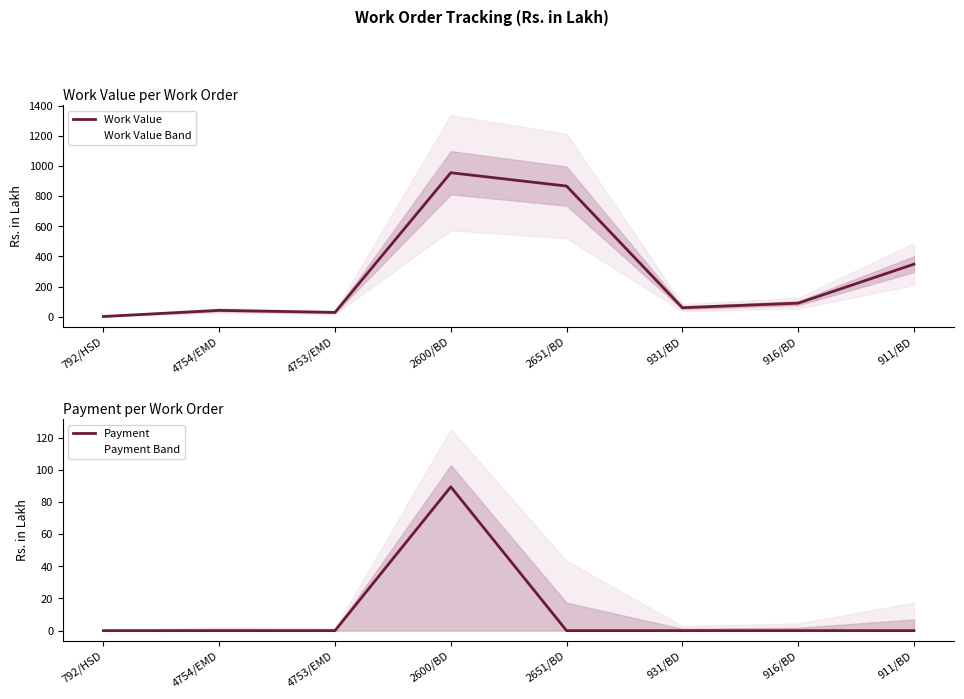

What is the average value of the Payment series?

11.2